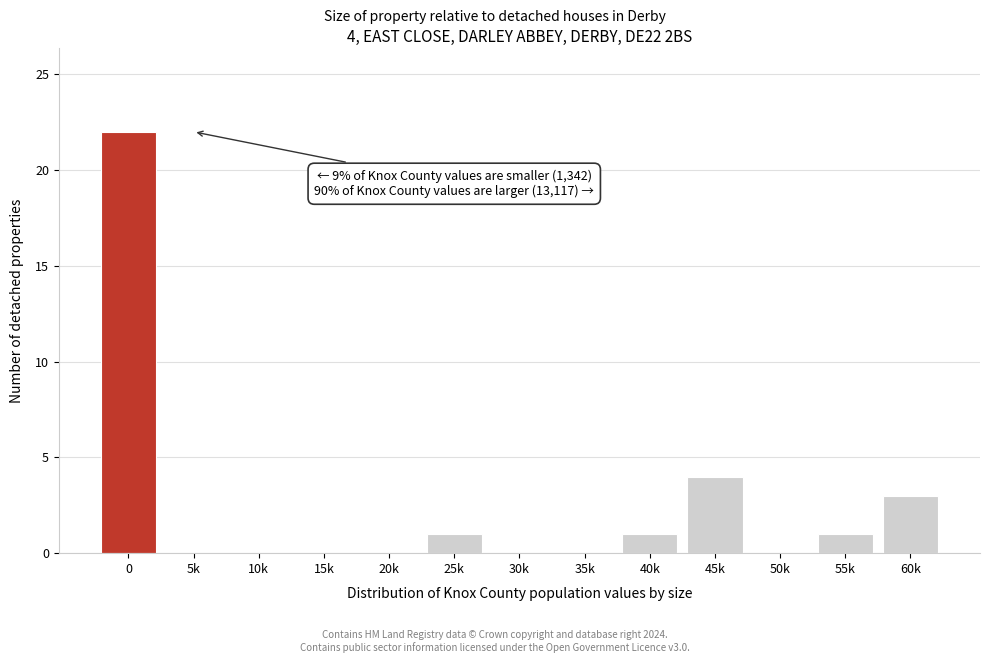

Reading left to right, extract all data points from this chart.

0=22	5k=0	10k=0	15k=0	20k=0	25k=1	30k=0	35k=0	40k=1	45k=4	50k=0	55k=1	60k=3